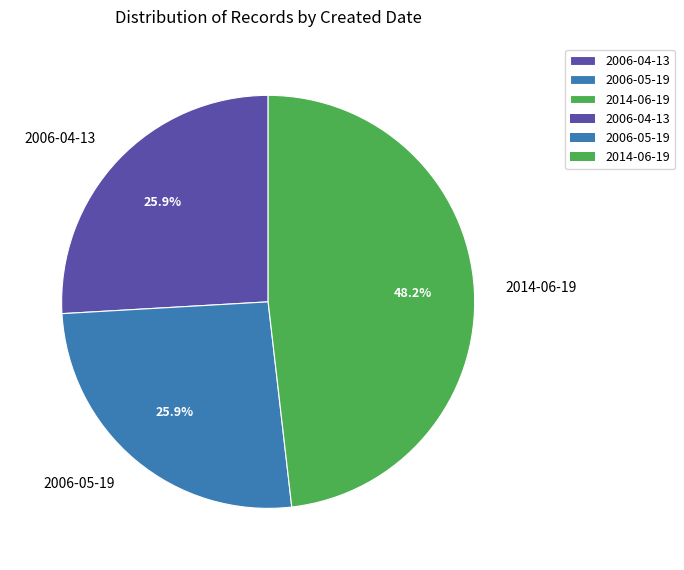

Count the number of slices in the pie.

3